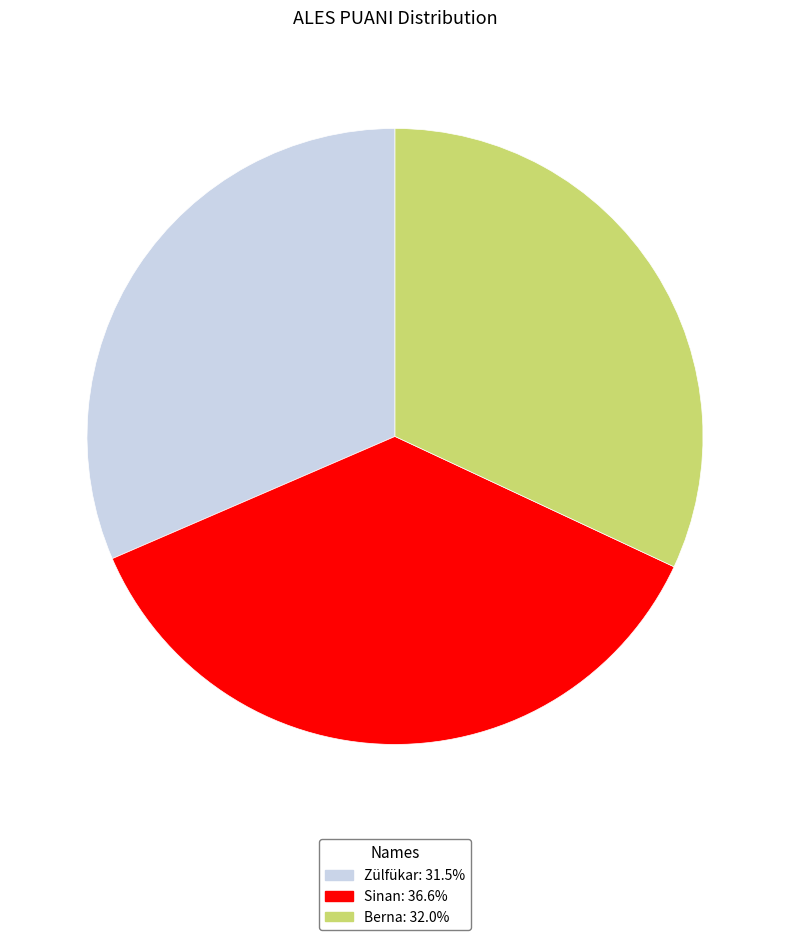

Is the sum of Sinan and Berna greater than half?

Yes